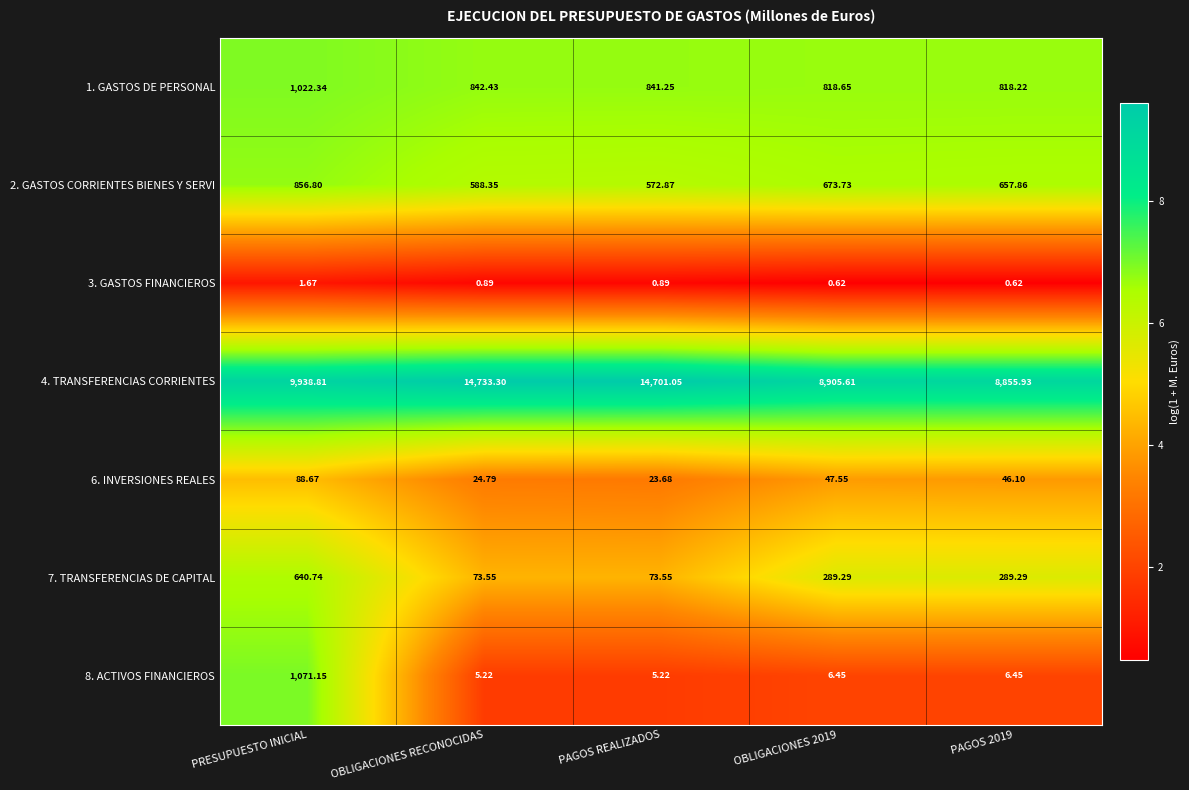

Where does the 2. GASTOS CORRIENTES BIENES Y SERVI series first go above 657?

PRESUPUESTO INICIAL